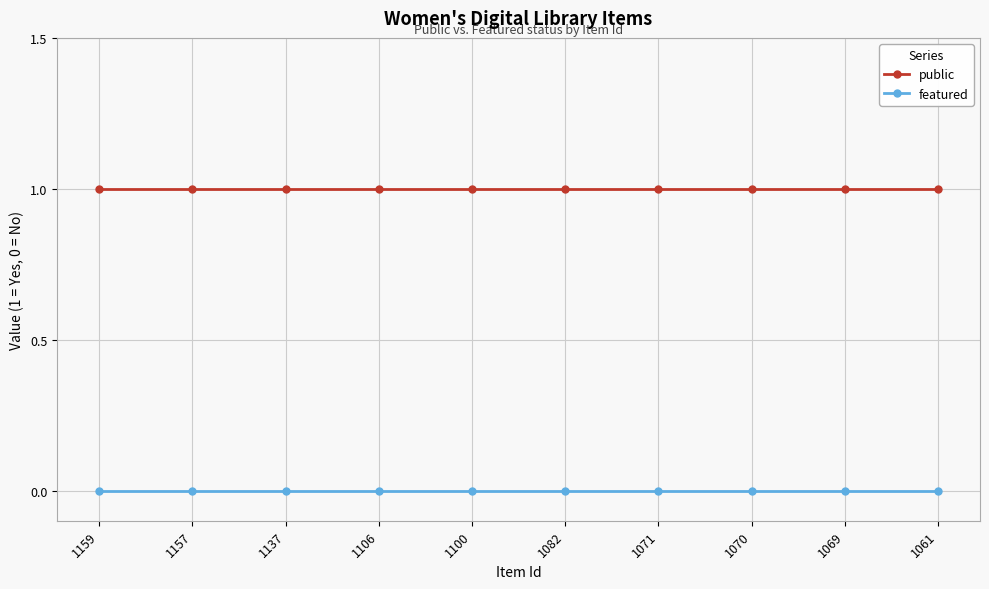

Is the value of public at 1070 greater than the value of featured at 1070?

Yes